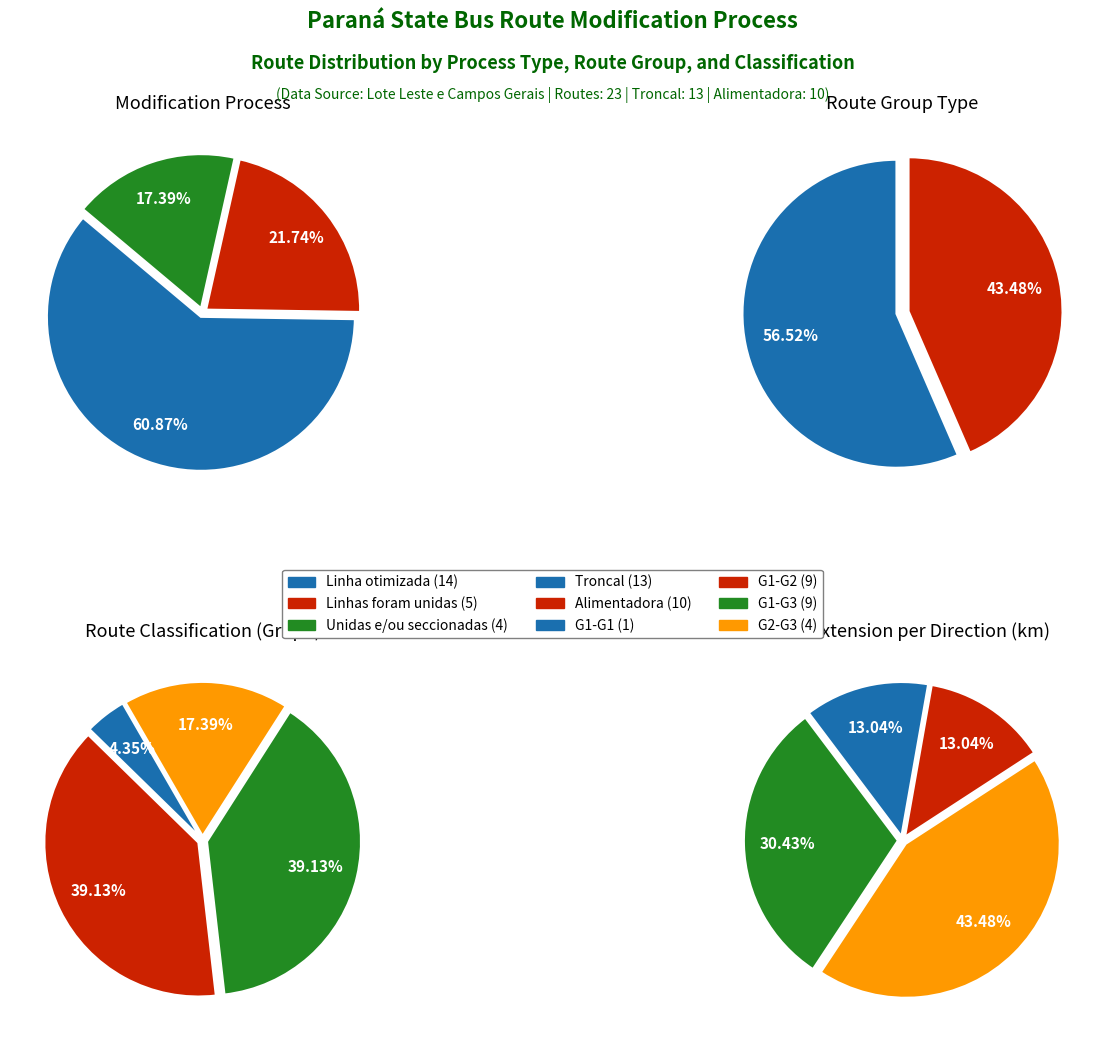

The Linhas foram unidas e/ou seccionadas slice represents 17% of the pie. True or false?

True